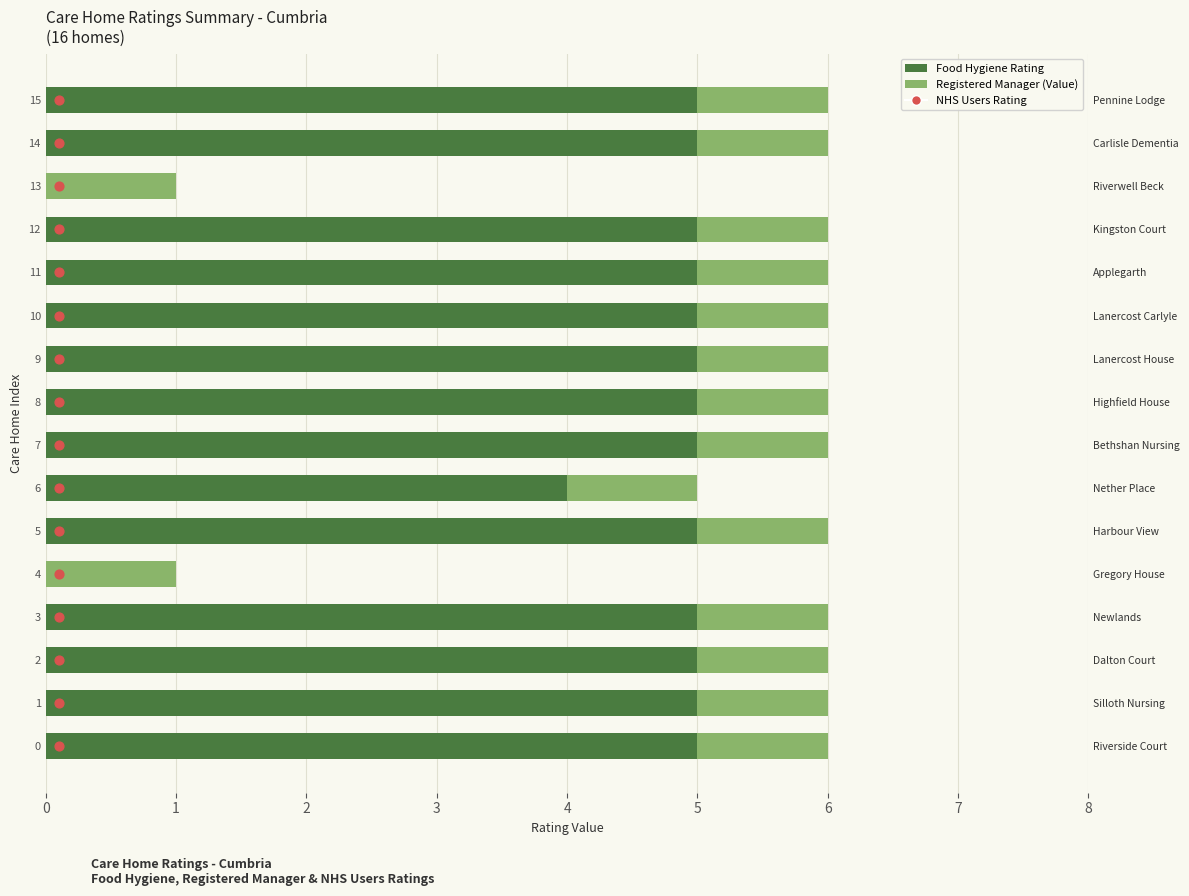

Which series has the largest total across all categories?

Food Hygiene Rating